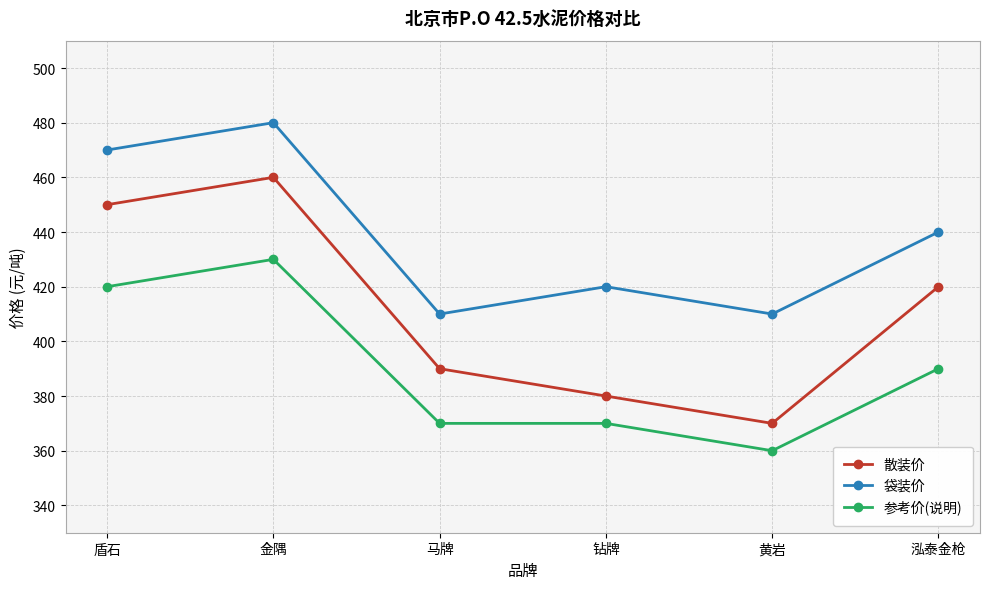

What is the sum of the 散装价 values at 盾石 and 金隅?

910